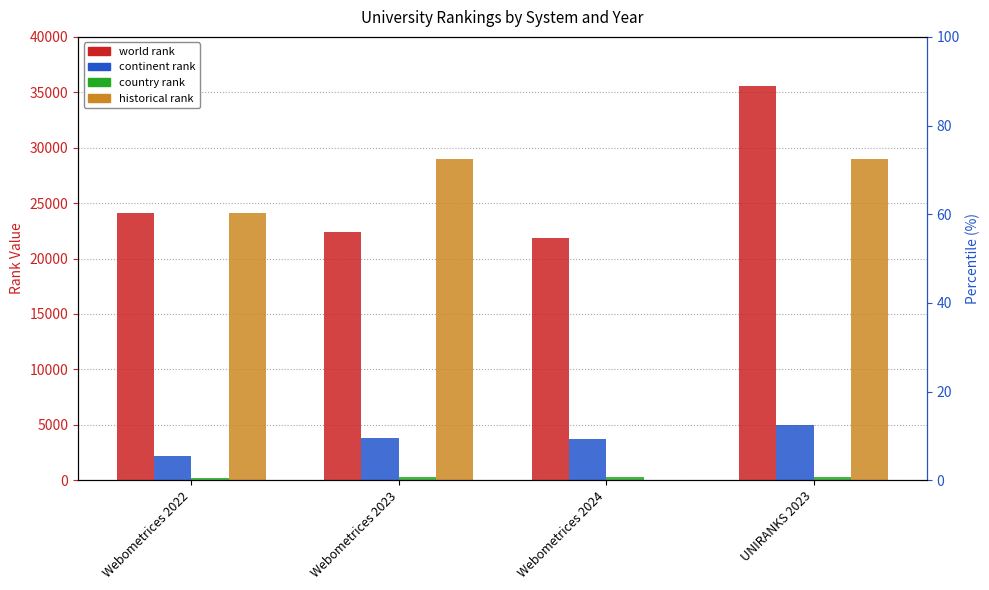

Which series has the largest total across all categories?

world rank